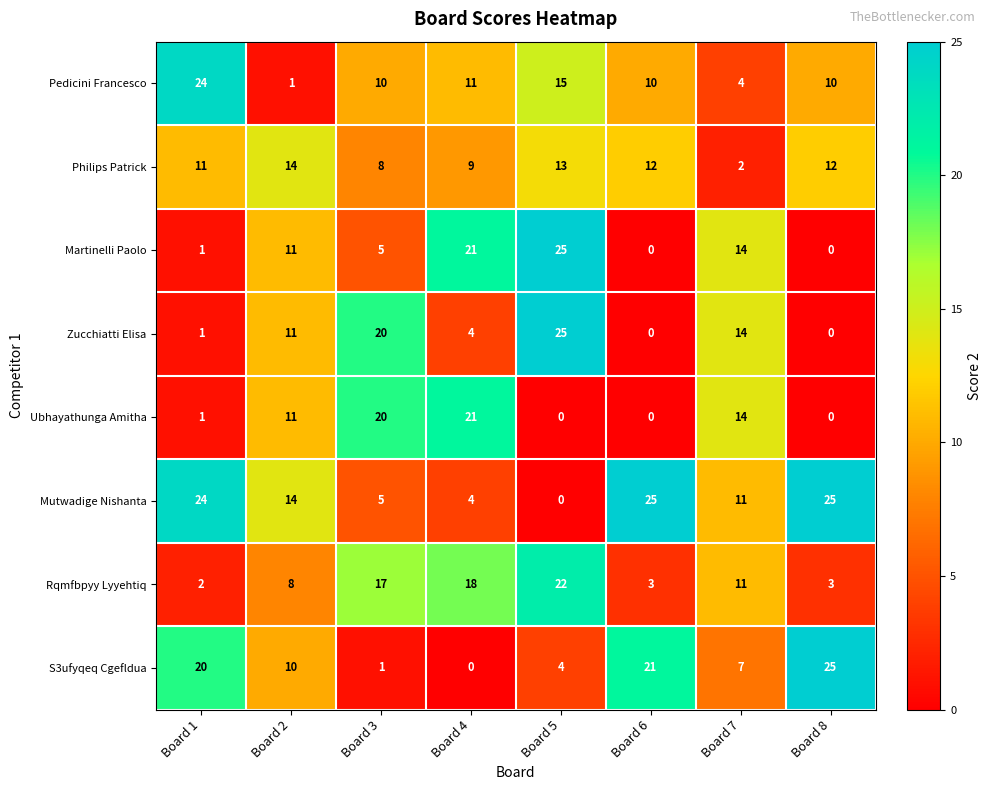

At how many categories does at least one series exceed 18?

6